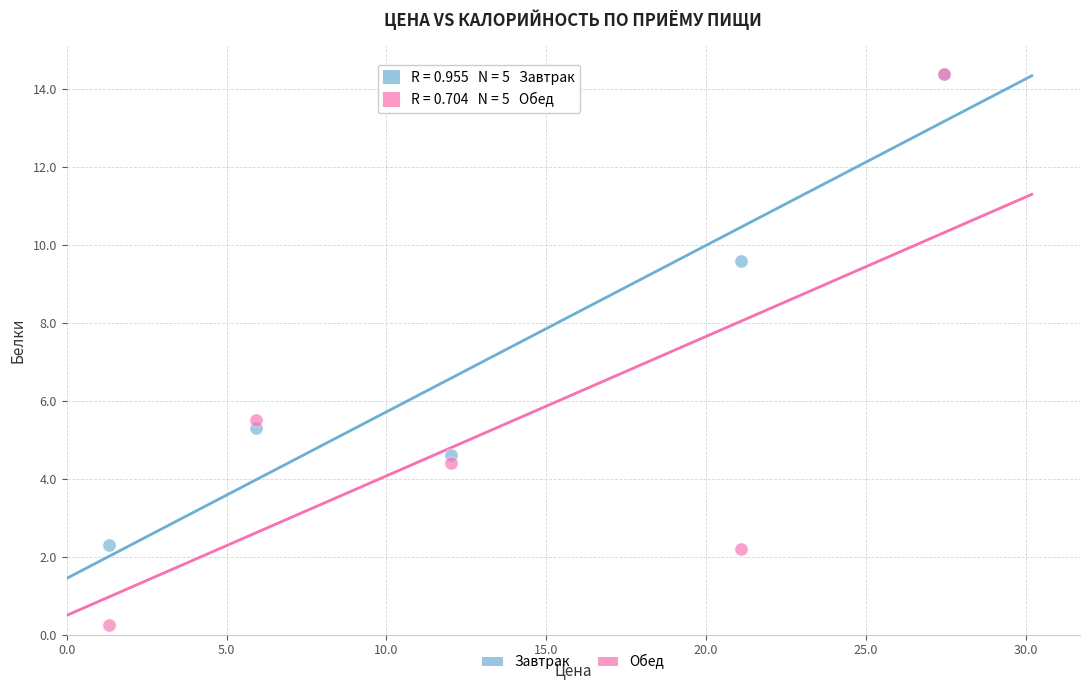

In the Обед series, what Y value is closest to 7?

5.5